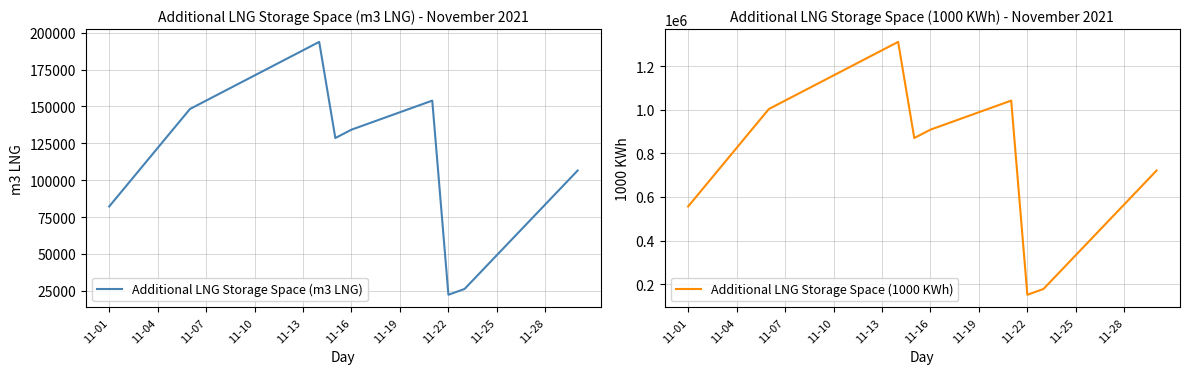

Rank the series by their average value, from lowest to highest.

Additional LNG Storage Space (m3 LNG), Additional LNG Storage Space (1000 KWh)